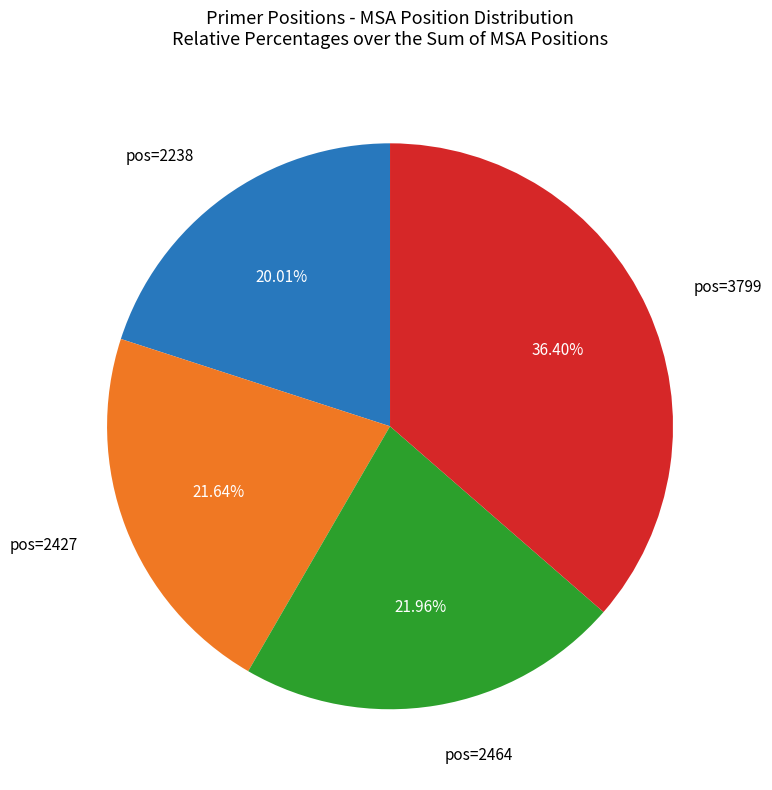

Does any single category account for the majority?

No